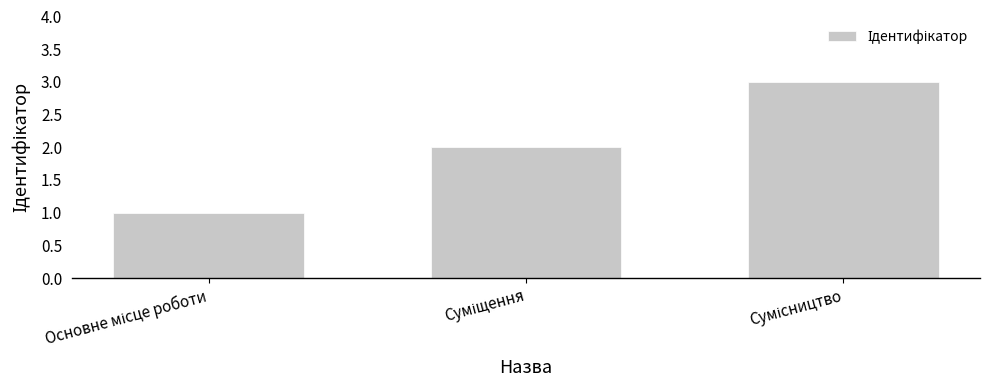

What is the greatest value displayed?

3